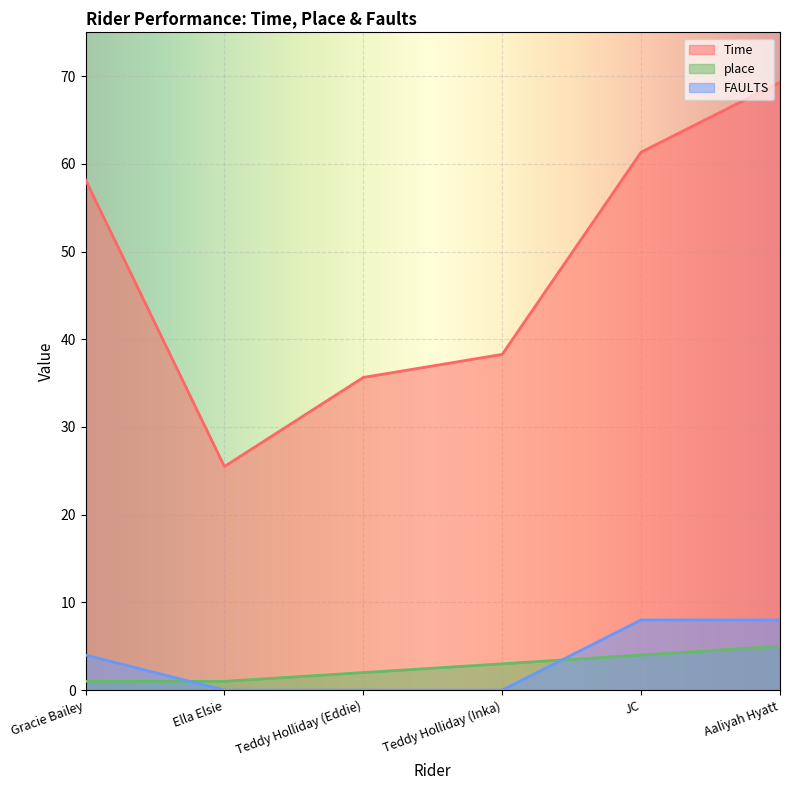

The Time series shows 35.6 at Teddy Holliday (Eddie). True or false?

True